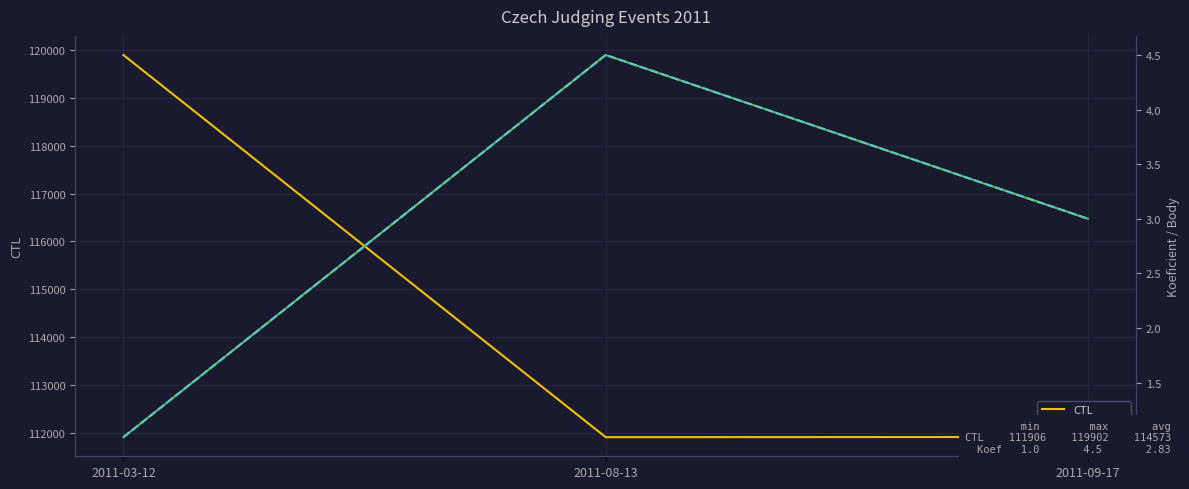

Between 2011-08-13 and 2011-03-12, which is larger?

2011-03-12